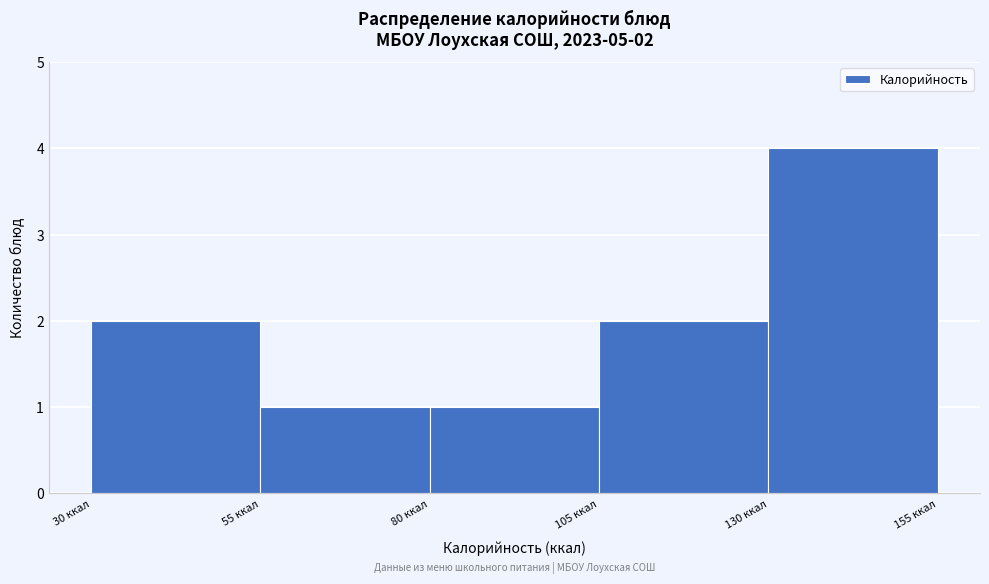

Which range on the x-axis has the tallest bar?

130 to 155